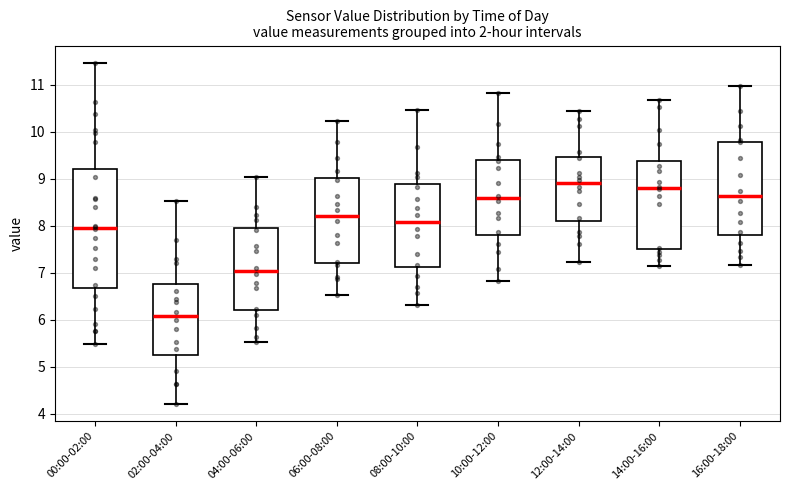

Comparing the boxes themselves (not the whiskers), which one is the tallest?

00:00-02:00